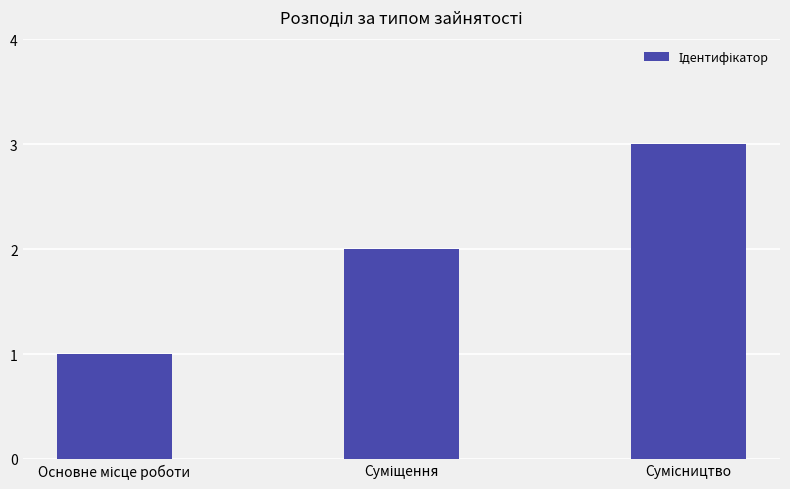

What is the sum of all values?

6